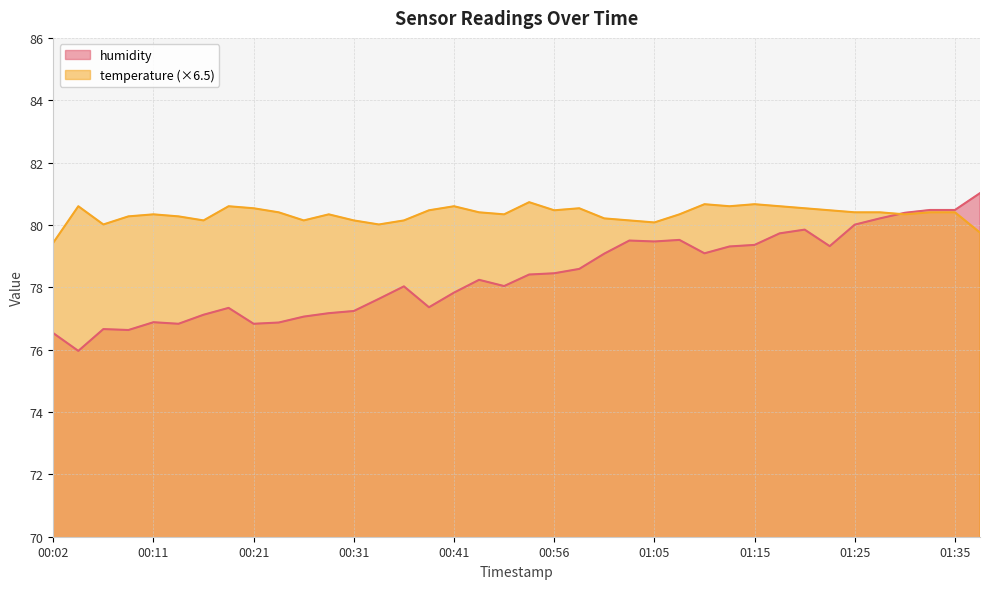

Which label corresponds to the largest value in the chart?

01:38